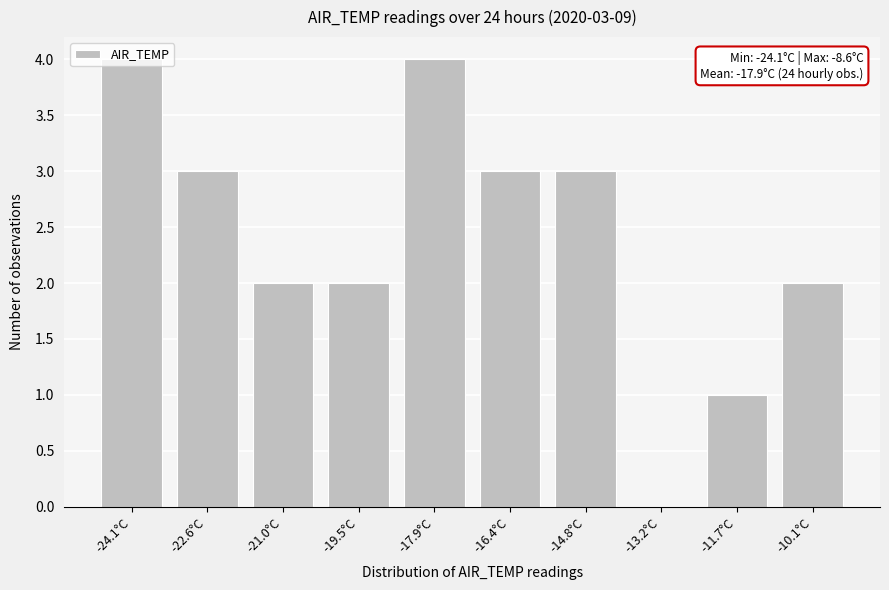

The chart shows a value of 1 at -10.1°C. True or false?

False